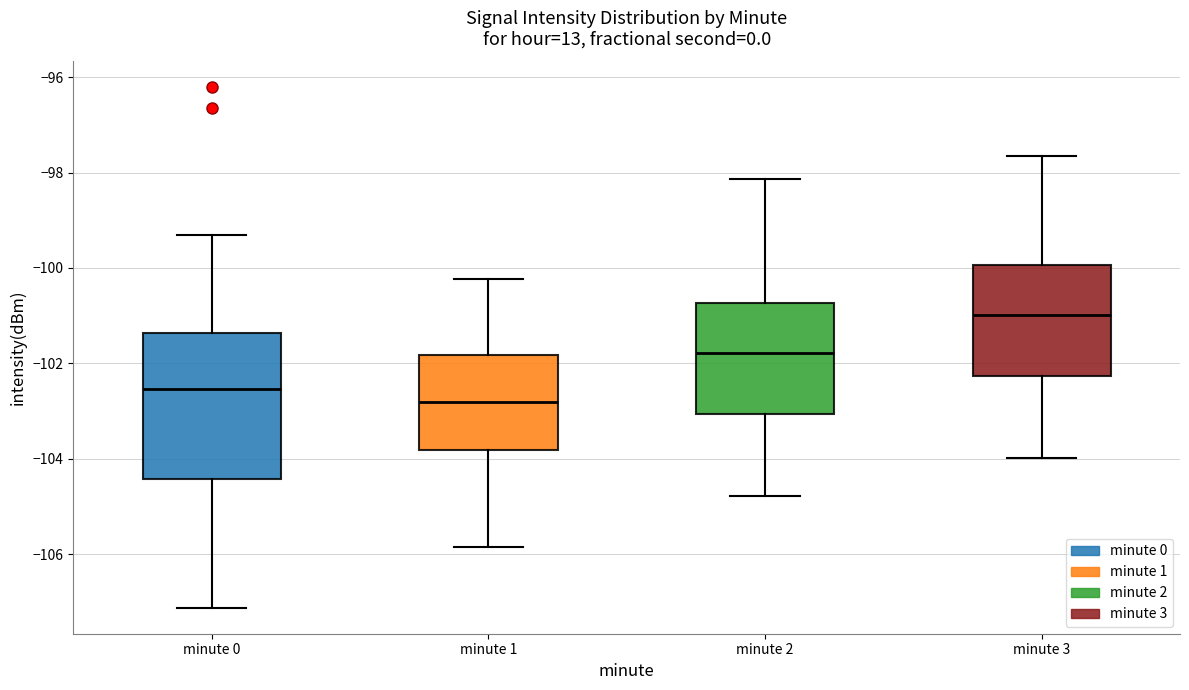

Which box is the tallest, from its lower edge to its upper edge?

minute 0